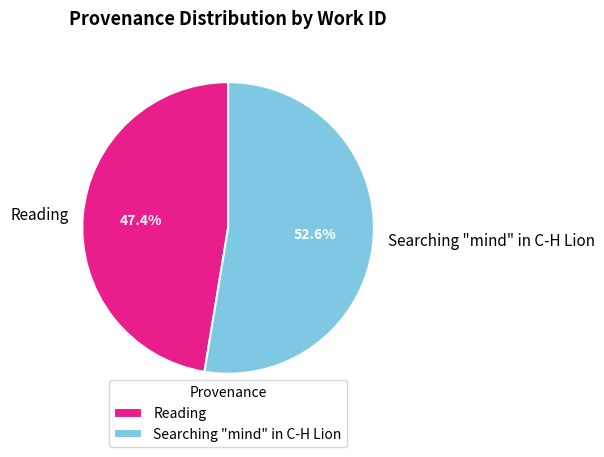

Approximately how many times larger is the value at Reading compared to Searching "mind" in C-H Lion?

0.9